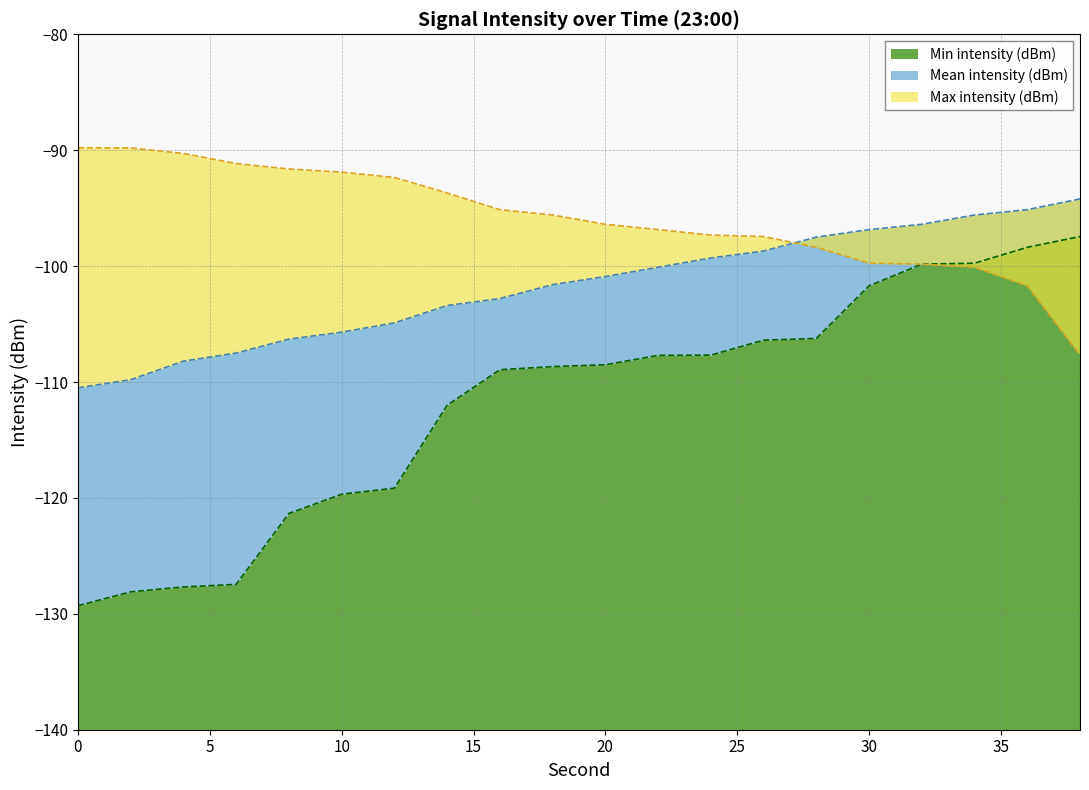

List the series in order of their overall mean, highest first.

Max intensity (dBm), Mean intensity (dBm), Min intensity (dBm)